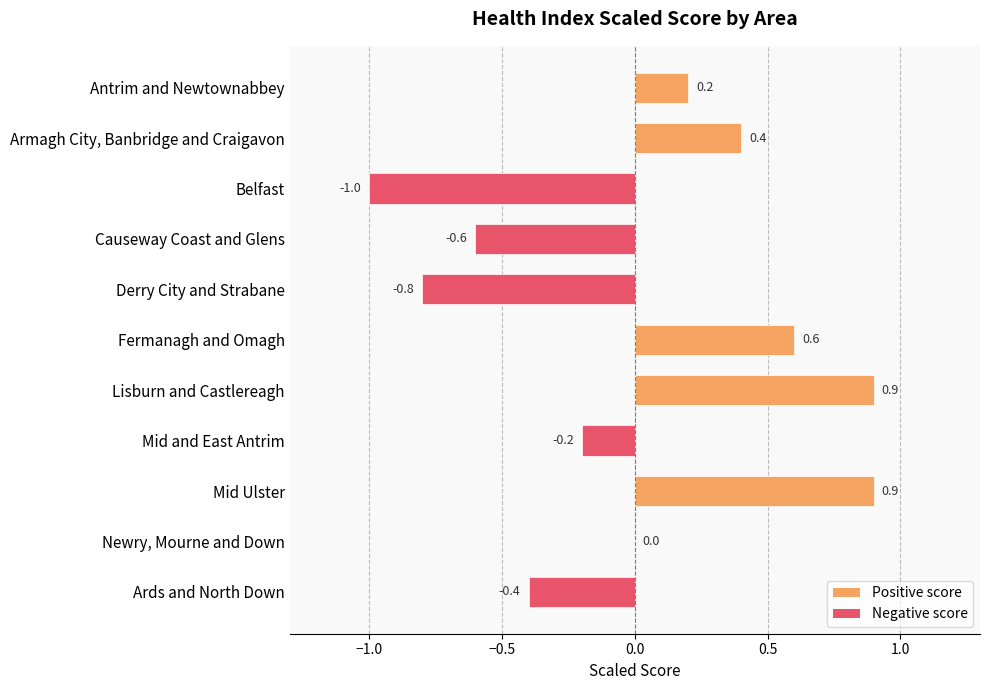

The chart shows a value of -0.3 at Causeway Coast and Glens. True or false?

False